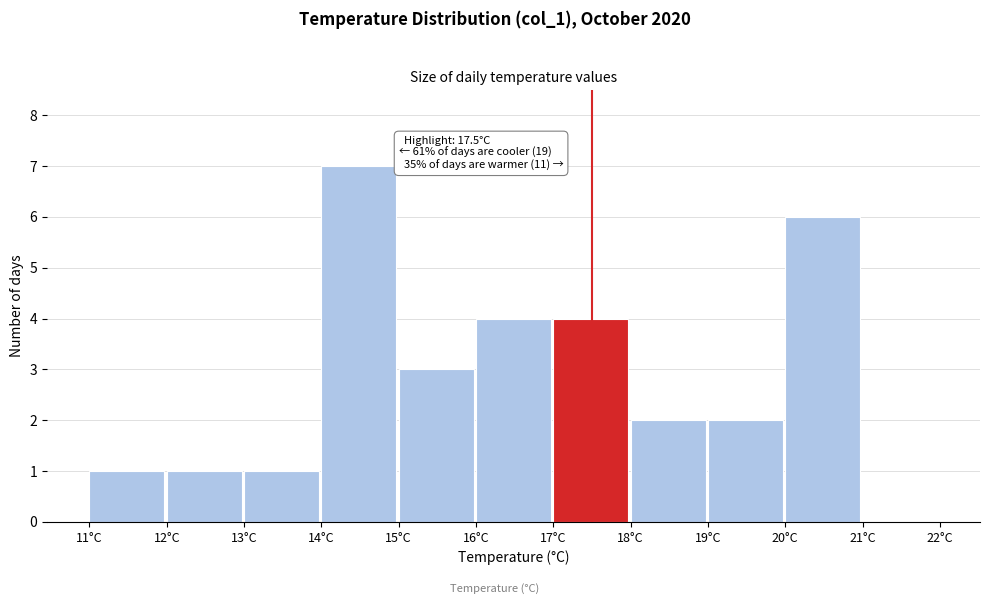

Which range on the x-axis has the tallest bar?

14 to 15